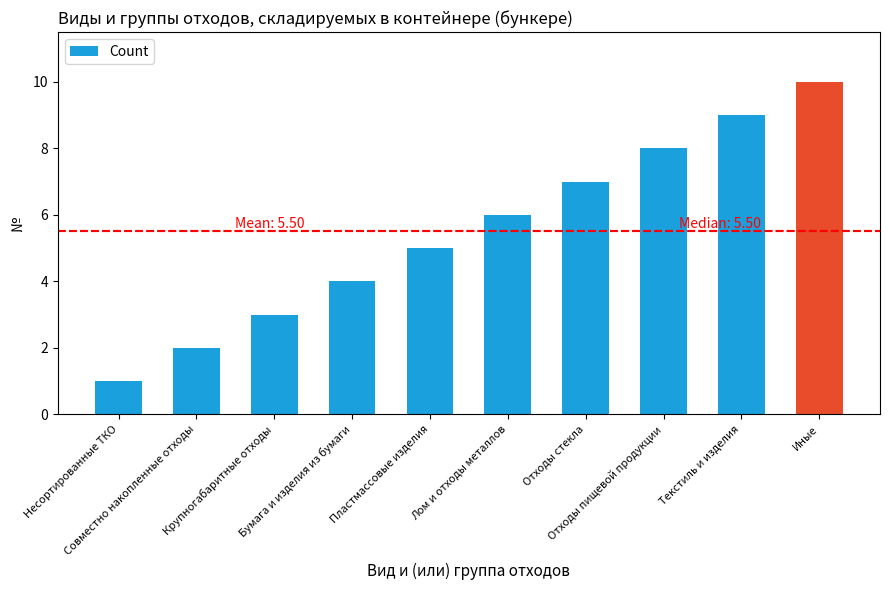

What is the difference between the maximum and minimum values?

9